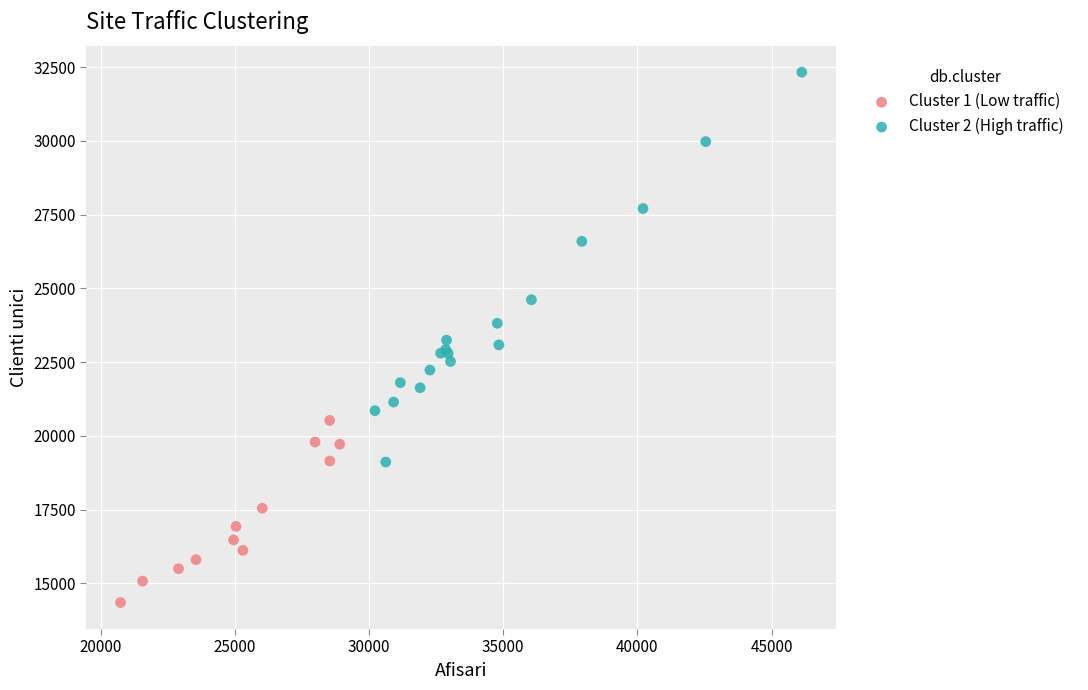

Which series has the widest spread of Y values?

Cluster 2 (High traffic)